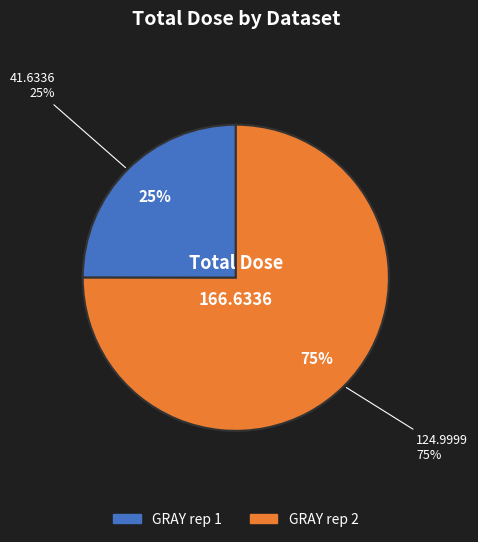

Is 5 the majority of the pie?

No